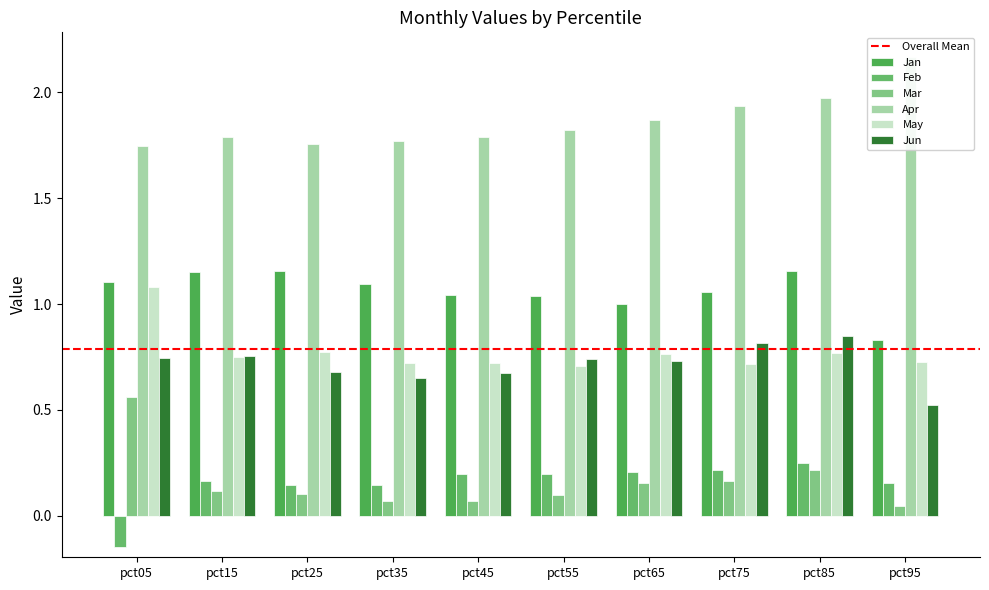

Between pct35 and pct85, which is larger?

pct85